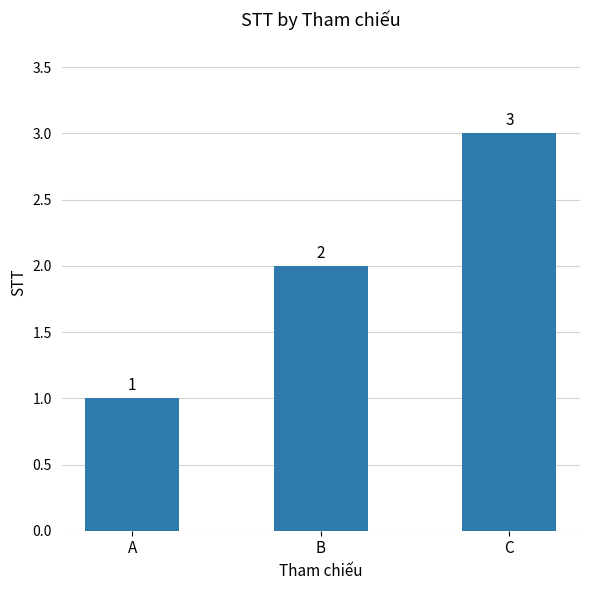

What is the greatest value displayed?

3